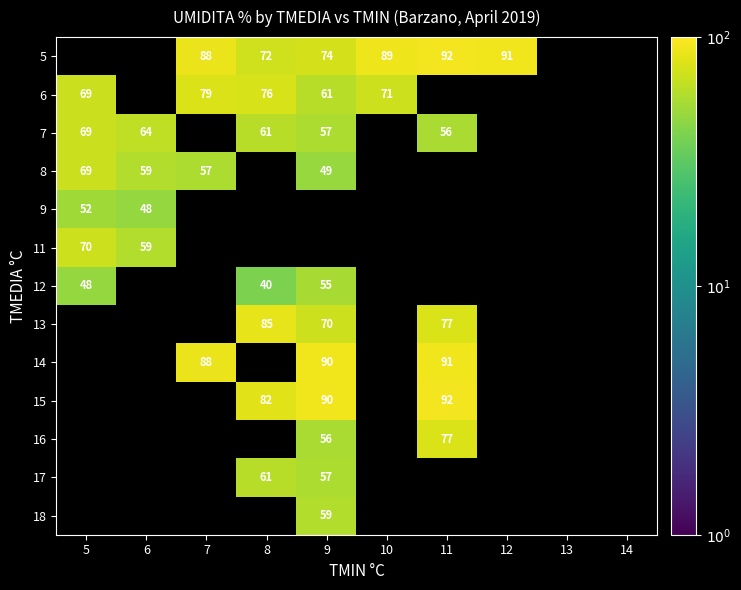

True or false: 7 has a value of 35 at 9.

False